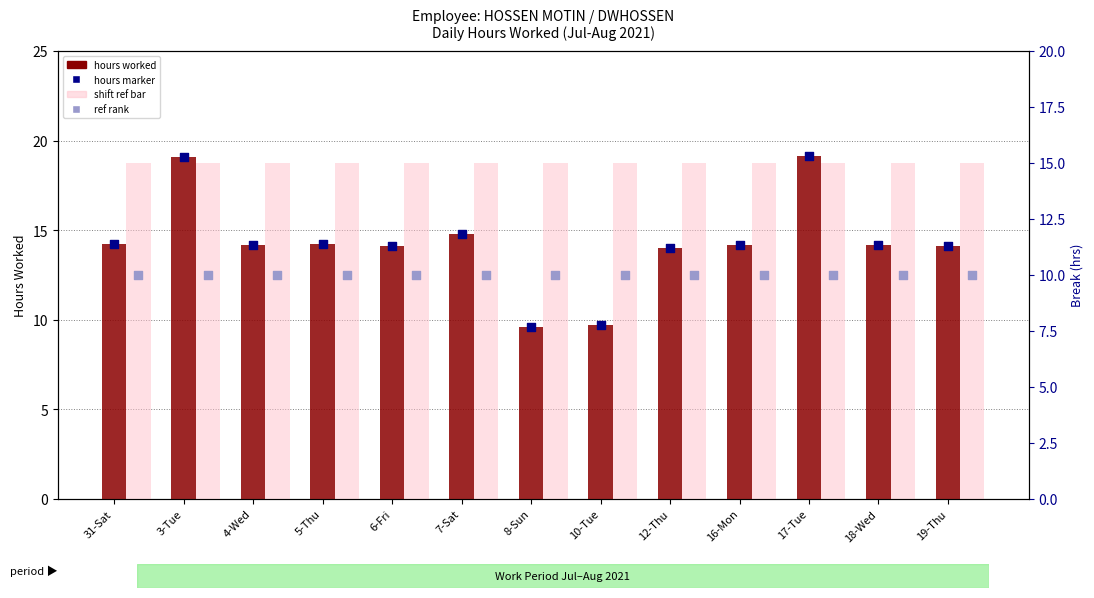

Which series reaches the minimum Y coordinate?

hours worked